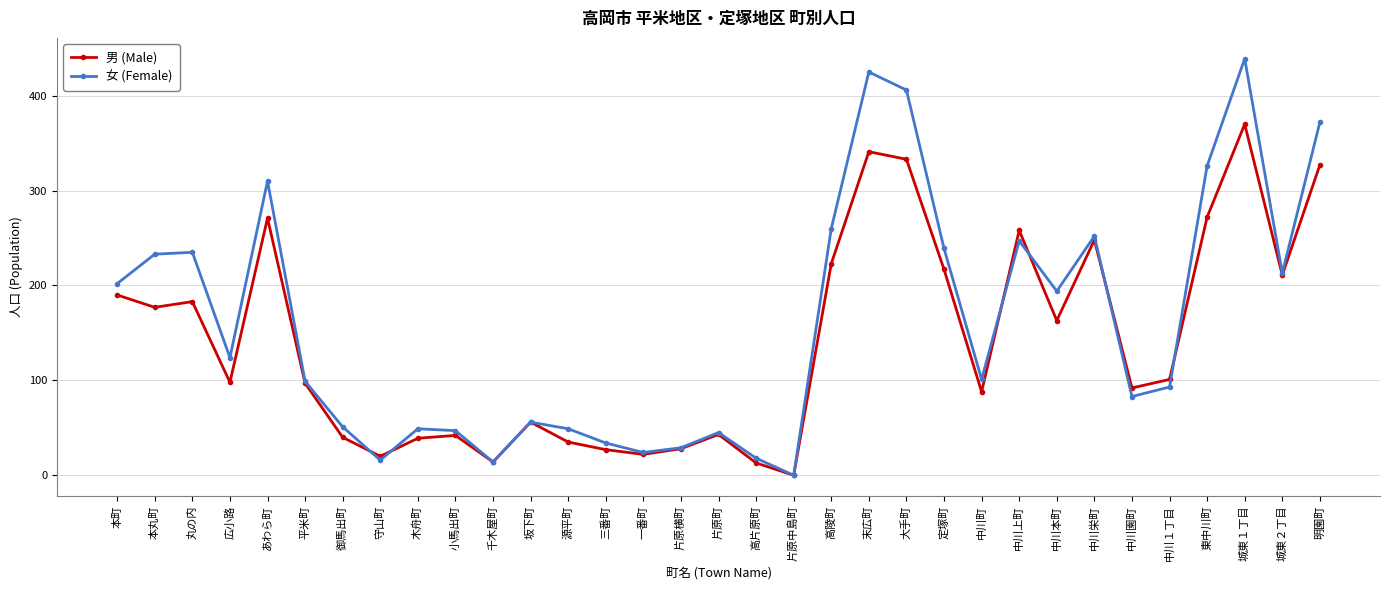

What is the difference between the second highest and second lowest values in the 男 (Male) series?

328